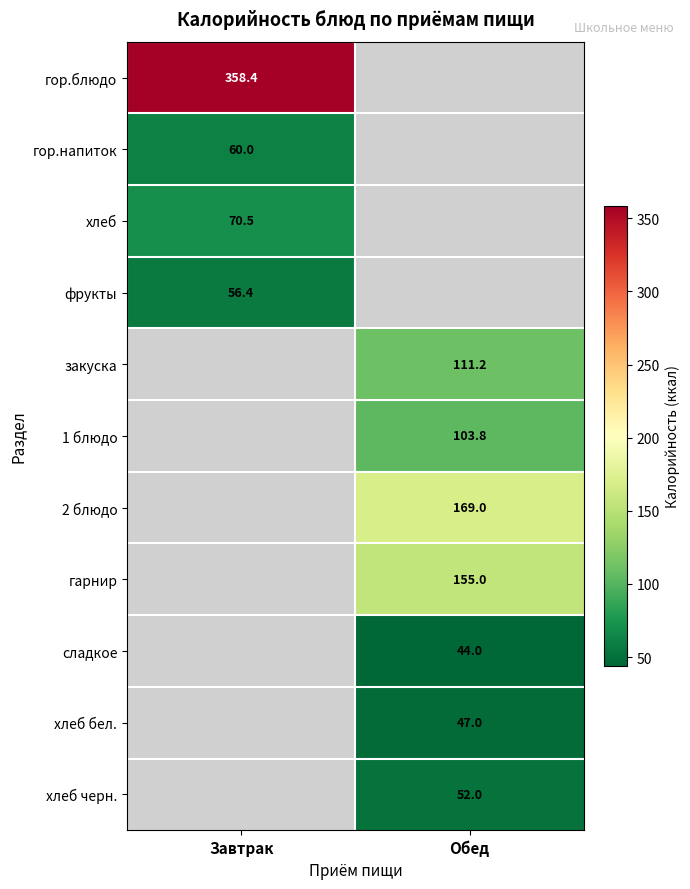

Is it true that 1 блюдо equals 135.4 at Обед?

False